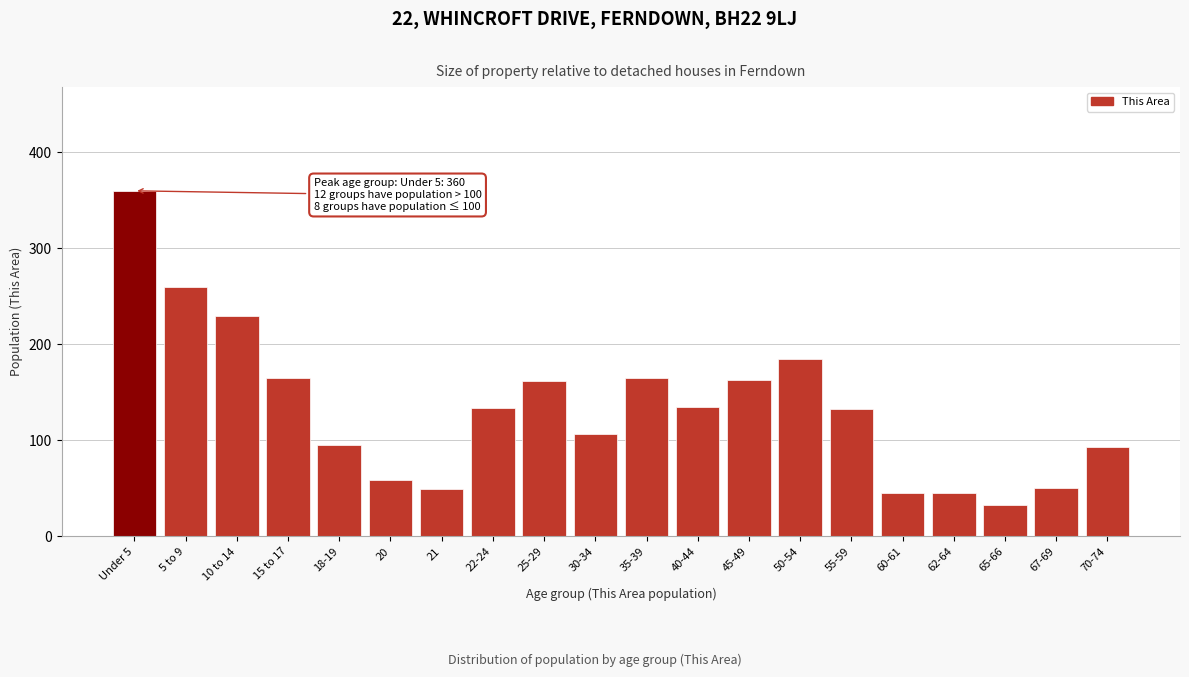

The value at Under 5 is 480. True or false?

False